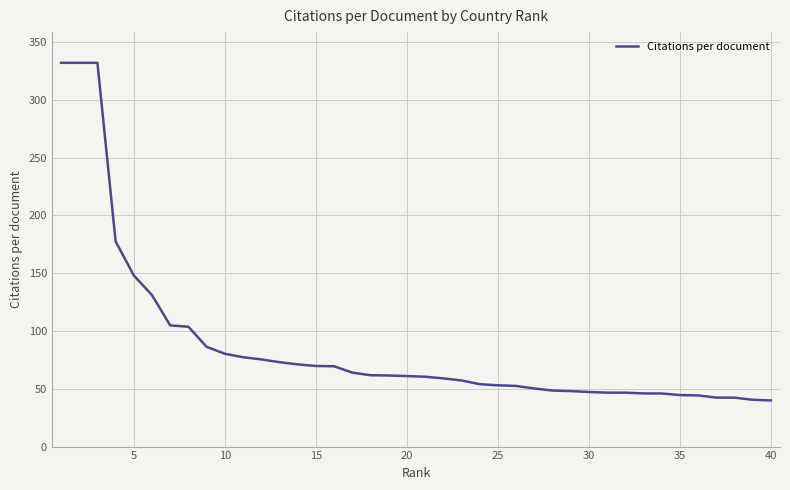

What is the smallest value displayed?

39.9